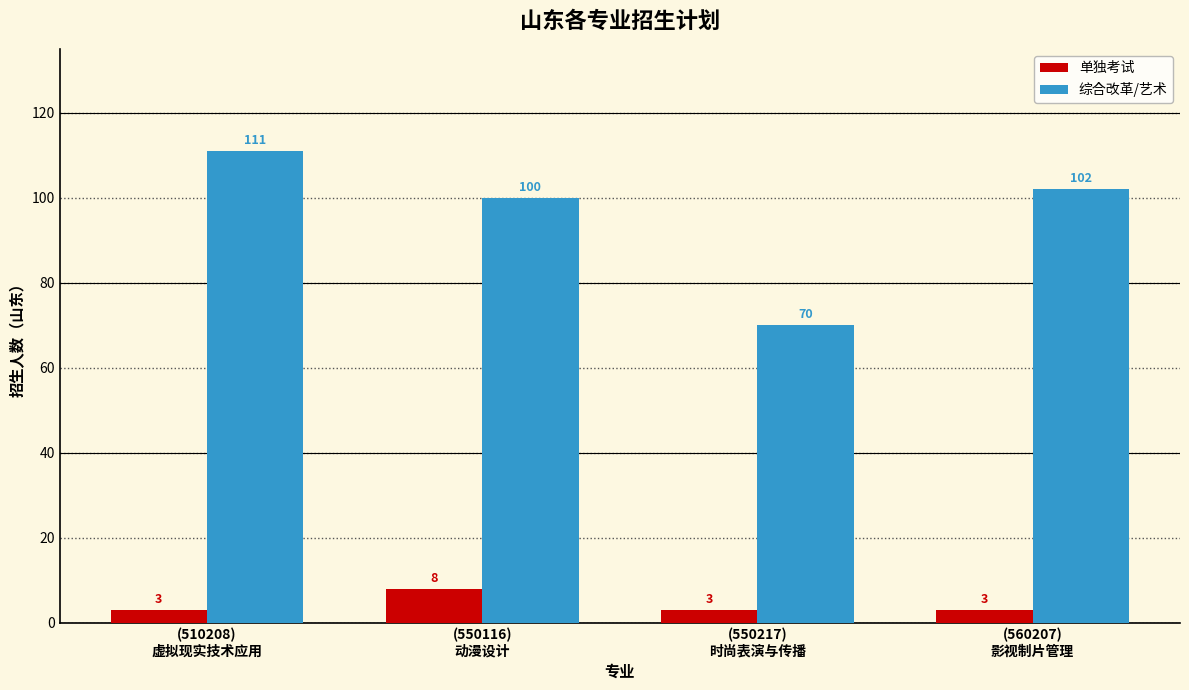

What is the highest value of the 单独考试 series?

8